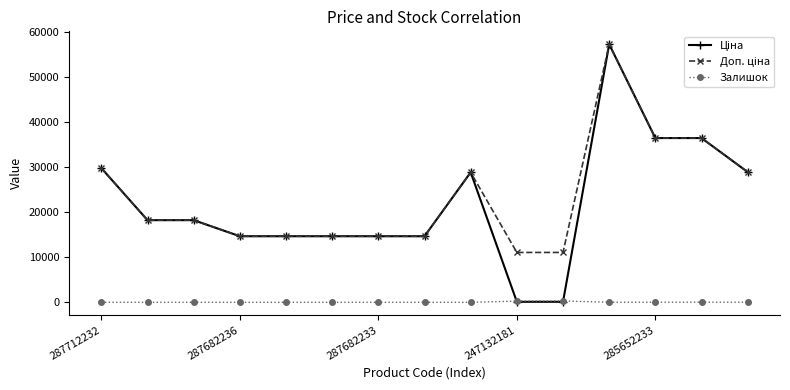

What is the sum of all Залишок values?

616.0